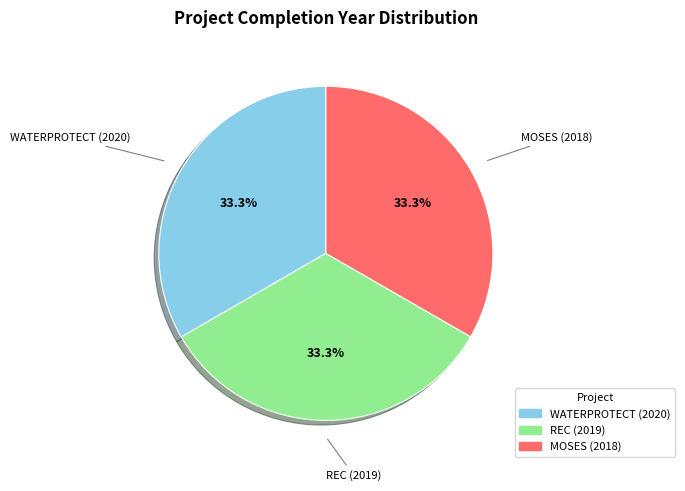

To the nearest percent, what is the combined percentage of REC (2019) and WATERPROTECT (2020)?

67%